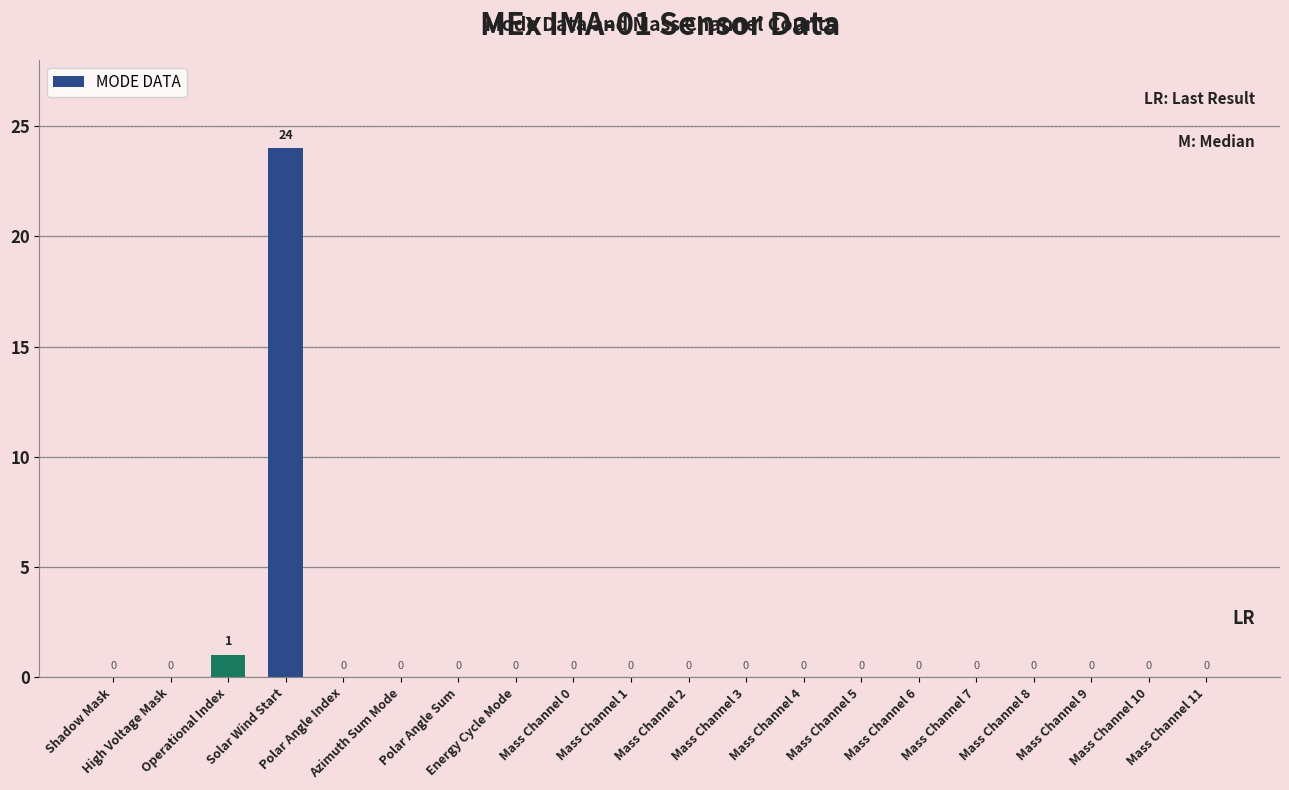

The value at Mass Channel 10 is 0. True or false?

True